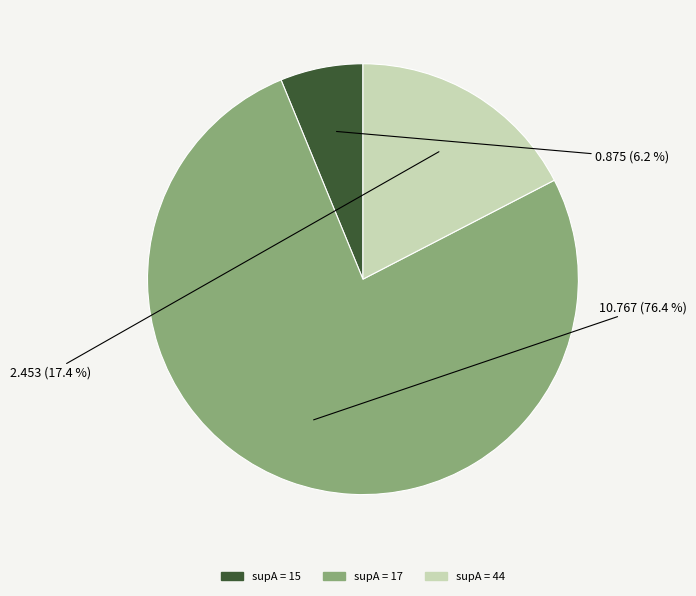

Is there any slice that represents more than half of the pie?

Yes